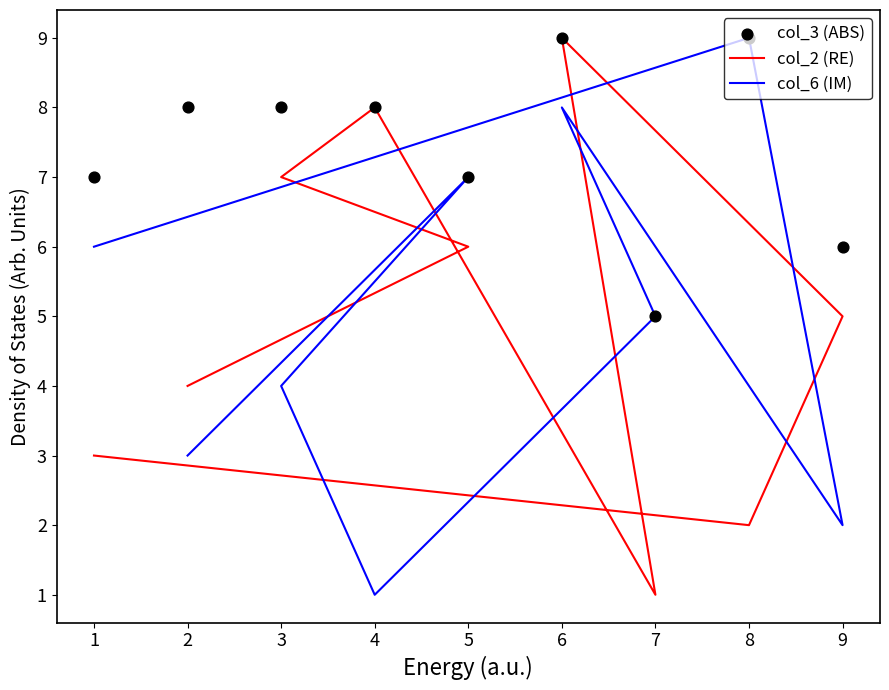

Which series contains the highest Y value?

col_2 (RE)